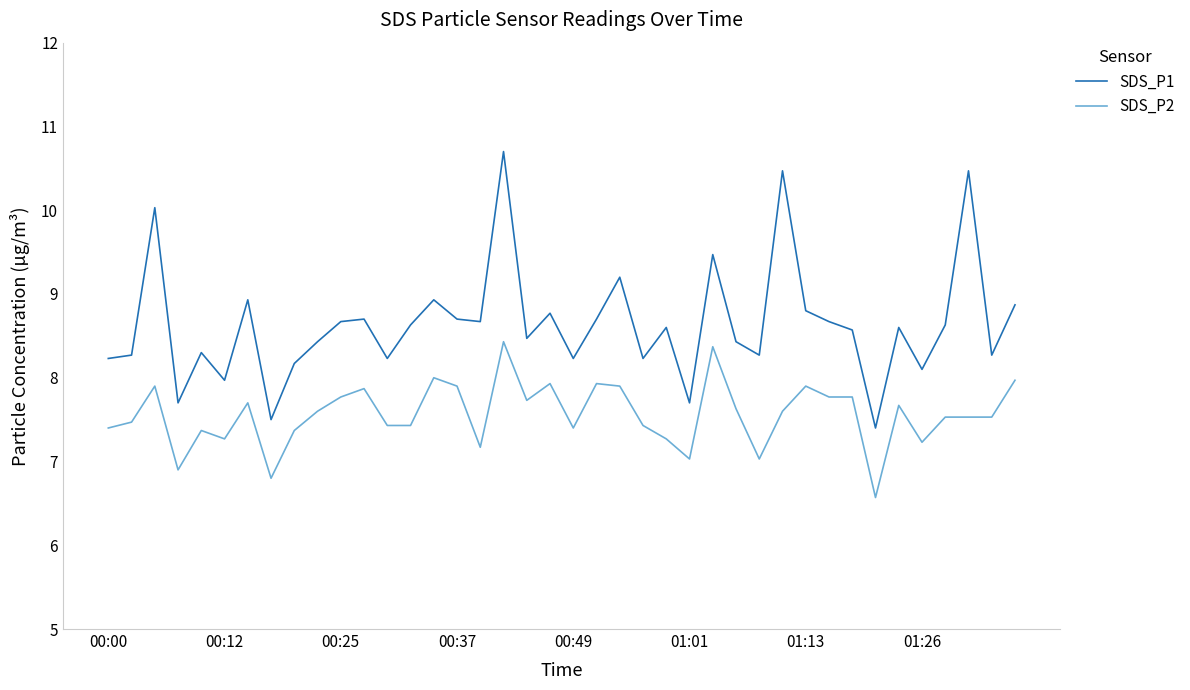

Which series has the widest spread of values?

SDS_P1